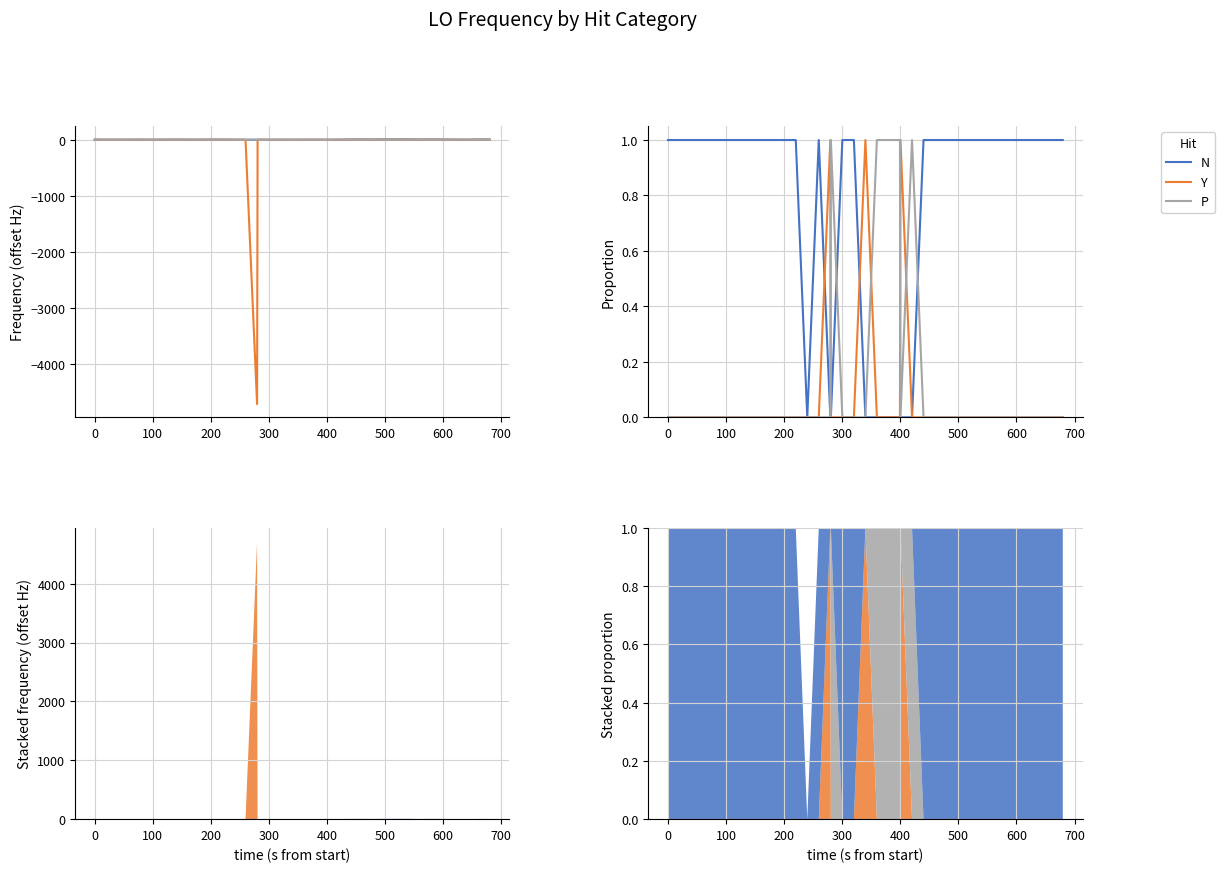

What is the maximum value shown in the chart?

1.0